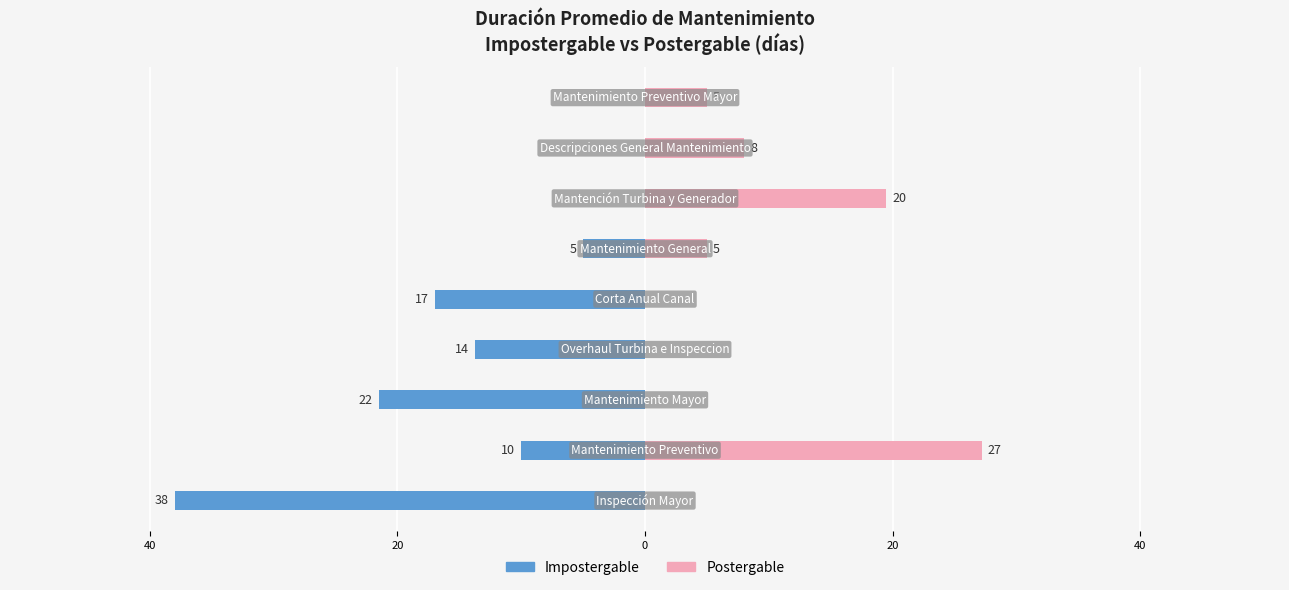

What is the minimum value for Impostergable?

-38.0